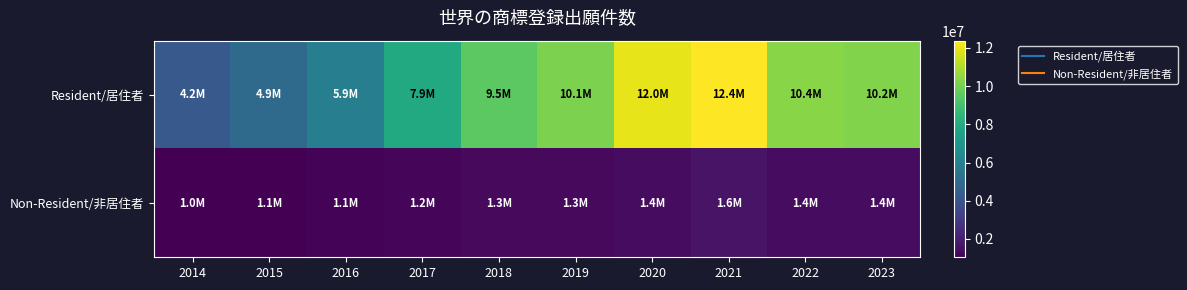

How many categories are shown in the chart?

10